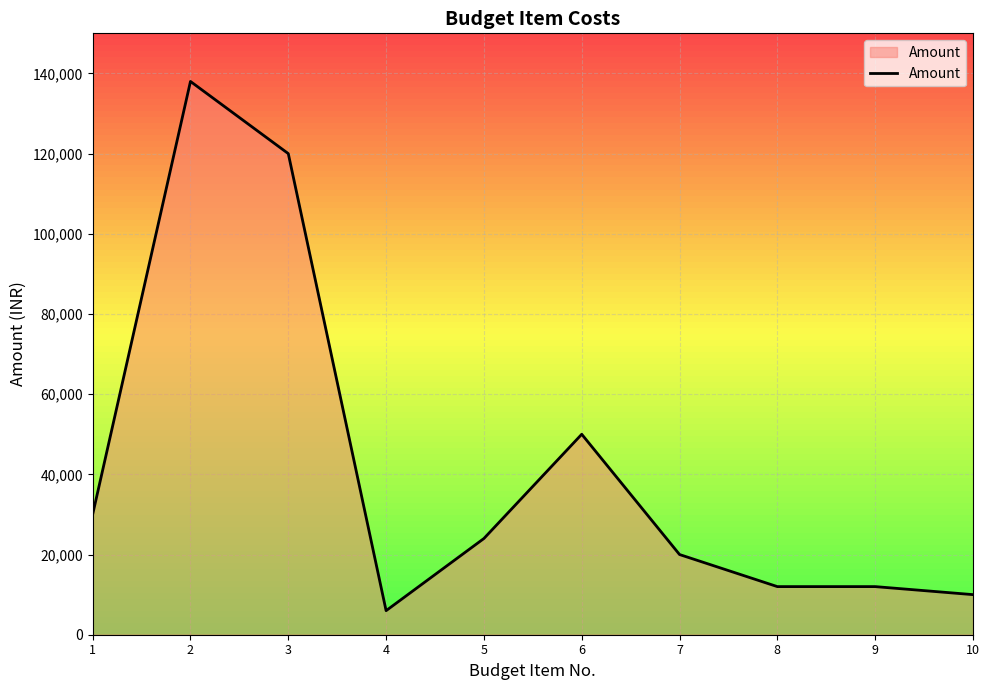

What is the difference between the maximum and minimum values?

132000